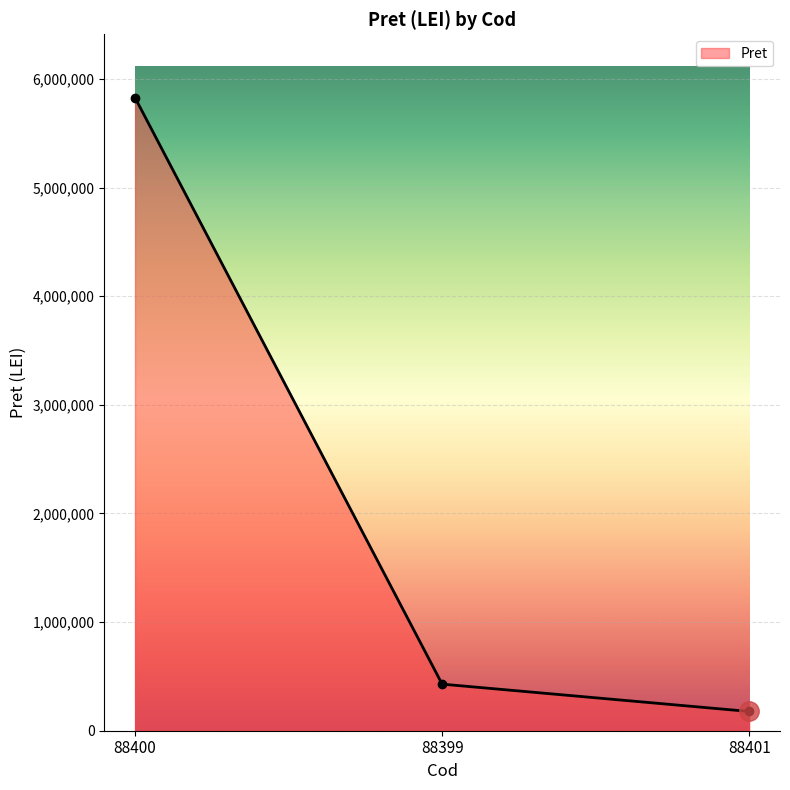

How many lines are shown in the chart?

1